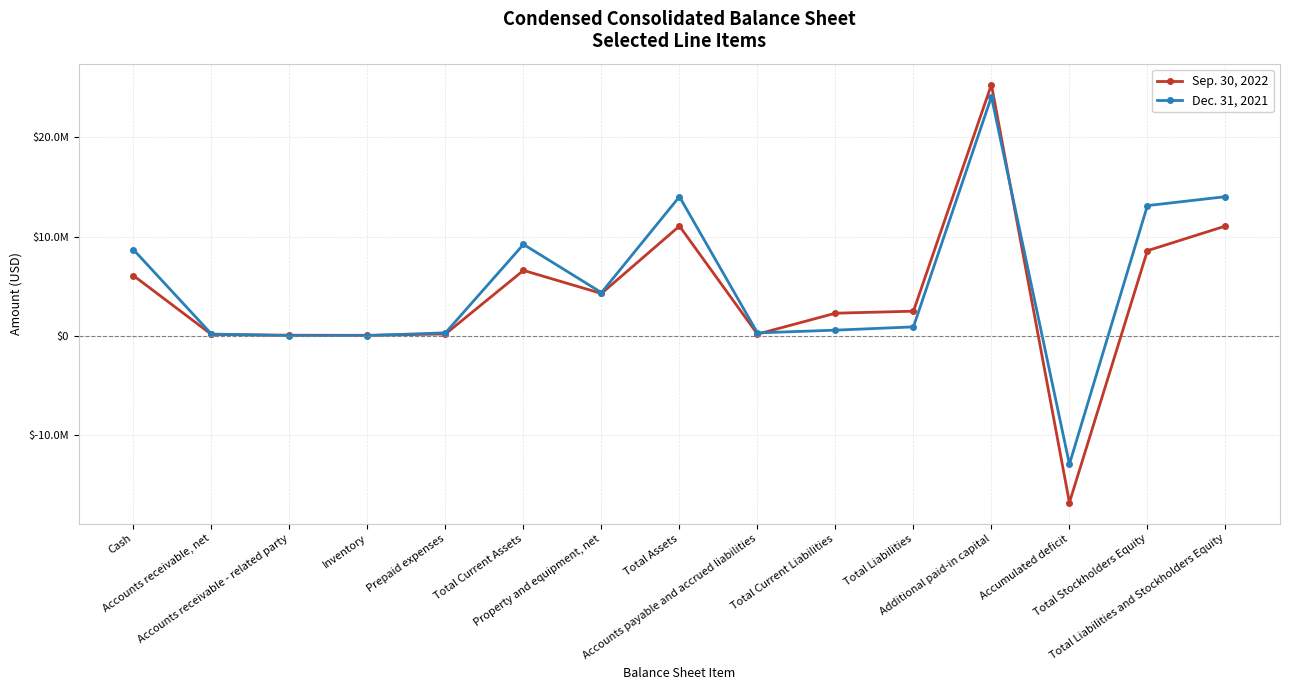

What is the difference between the highest and lowest values at Accounts payable and accrued liabilities?

124754